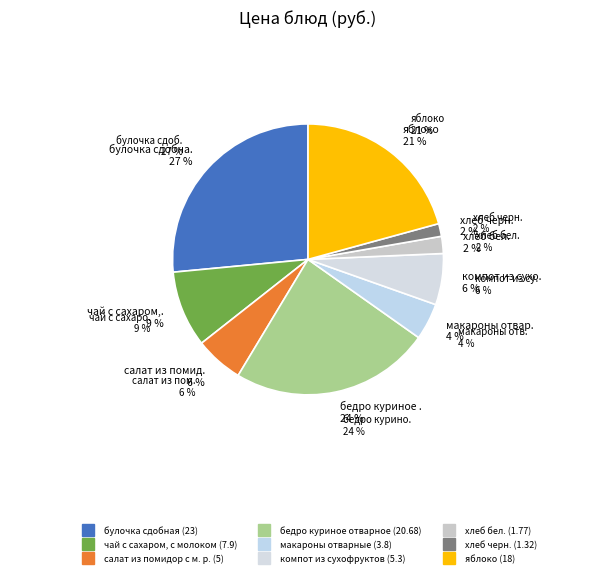

What is the change in value from чай с сахаром, с молоком to макароны отварные?

-4.1